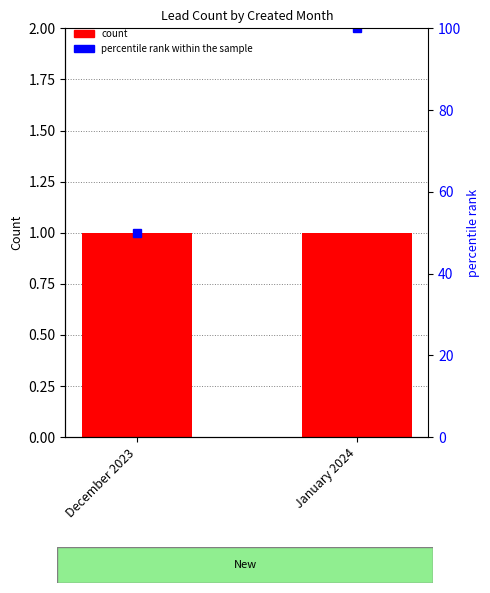

Is the value of Count at January 2024 greater than the value of percentile rank within the sample at January 2024?

No